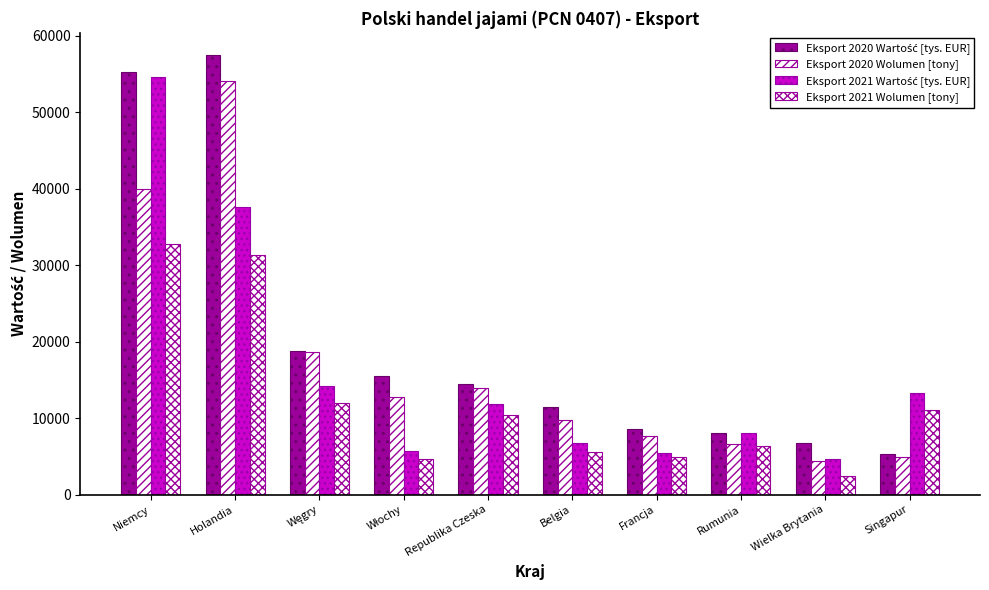

Reading left to right, what are all the values shown in this chart?

Eksport 2020 Wartość [tys. EUR]: Niemcy=55279.6	Holandia=57480.8	Węgry=18816.9	Włochy=15552.6	Republika Czeska=14456.4	Belgia=11442.1	Francja=8578.0	Rumunia=8106.0	Wielka Brytania=6690.1	Singapur=5263.6
Eksport 2020 Wolumen [tony]: Niemcy=39911.6	Holandia=54009.3	Węgry=18670.1	Włochy=12799.7	Republika Czeska=13931.8	Belgia=9722.0	Francja=7692.5	Rumunia=6656.7	Wielka Brytania=4405.9	Singapur=4918.8
Eksport 2021 Wartość [tys. EUR]: Niemcy=54545.0	Holandia=37638.2	Węgry=14150.9	Włochy=5654.1	Republika Czeska=11890.3	Belgia=6792.3	Francja=5481.1	Rumunia=8099.4	Wielka Brytania=4619.1	Singapur=13270.1
Eksport 2021 Wolumen [tony]: Niemcy=32742.1	Holandia=31365.8	Węgry=11909.6	Włochy=4703.3	Republika Czeska=10422.2	Belgia=5573.8	Francja=4902.9	Rumunia=6404.8	Wielka Brytania=2441.6	Singapur=11113.8